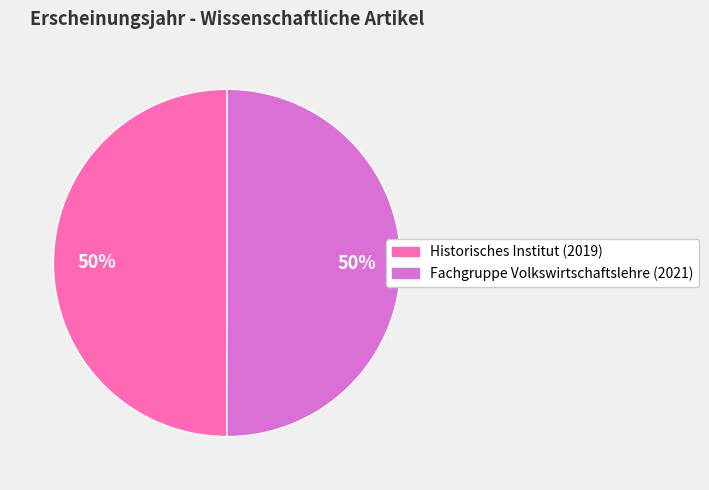

To the nearest percent, what is the combined percentage of Fachgruppe Volkswirtschaftslehre (2021) and Historisches Institut (2019)?

100%